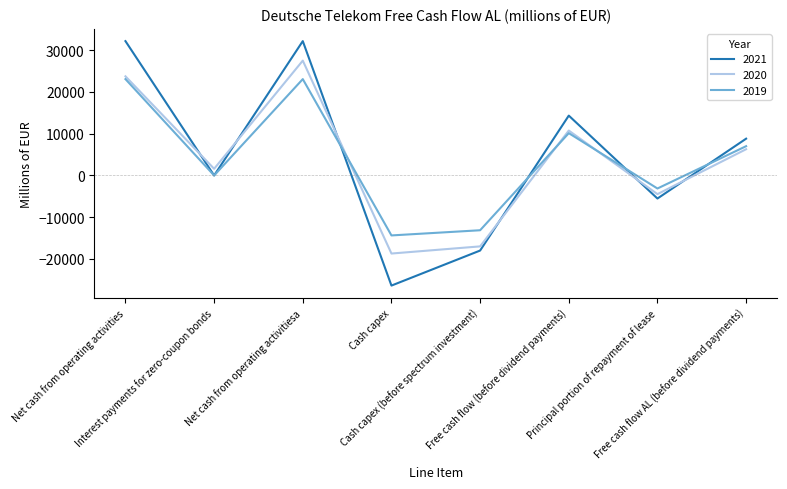

What are all the series names shown in the legend?

2021, 2020, 2019